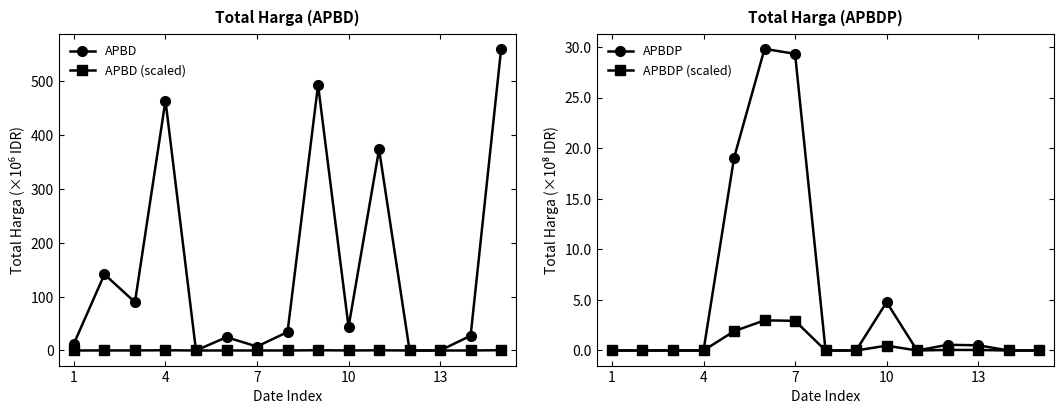

What is the difference between the second highest and second lowest values in the APBDP series?

29.3